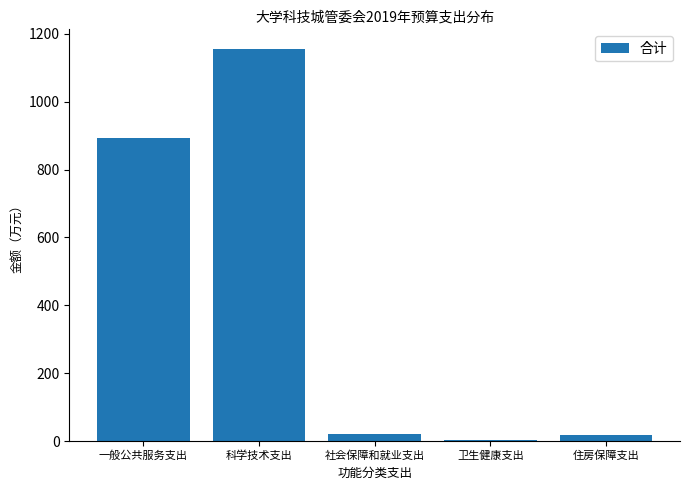

How many bars are there in total?

5